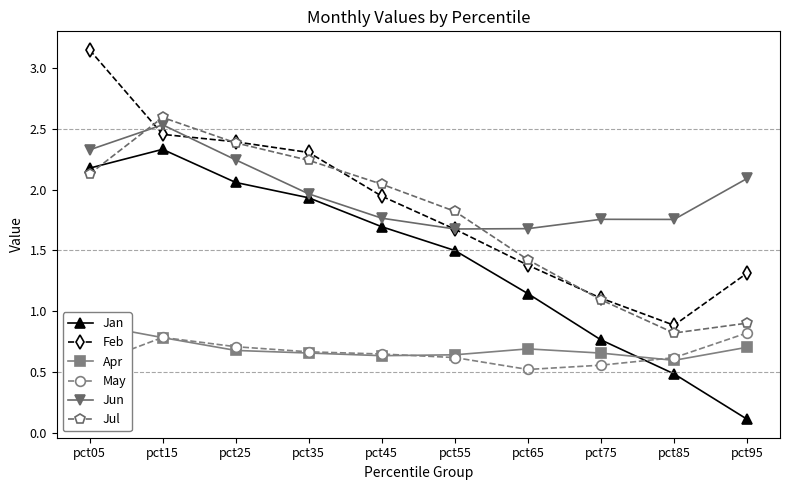

Reading left to right, what are all the values shown in this chart?

Jan: pct05=2.2	pct15=2.3	pct25=2.1	pct35=1.9	pct45=1.7	pct55=1.5	pct65=1.1	pct75=0.8	pct85=0.5	pct95=0.1
Feb: pct05=3.2	pct15=2.5	pct25=2.4	pct35=2.3	pct45=1.9	pct55=1.7	pct65=1.4	pct75=1.1	pct85=0.9	pct95=1.3
Apr: pct05=0.9	pct15=0.8	pct25=0.7	pct35=0.7	pct45=0.6	pct55=0.6	pct65=0.7	pct75=0.7	pct85=0.6	pct95=0.7
May: pct05=0.6	pct15=0.8	pct25=0.7	pct35=0.7	pct45=0.6	pct55=0.6	pct65=0.5	pct75=0.6	pct85=0.6	pct95=0.8
Jun: pct05=2.3	pct15=2.5	pct25=2.2	pct35=2.0	pct45=1.8	pct55=1.7	pct65=1.7	pct75=1.8	pct85=1.8	pct95=2.1
Jul: pct05=2.1	pct15=2.6	pct25=2.4	pct35=2.2	pct45=2.0	pct55=1.8	pct65=1.4	pct75=1.1	pct85=0.8	pct95=0.9